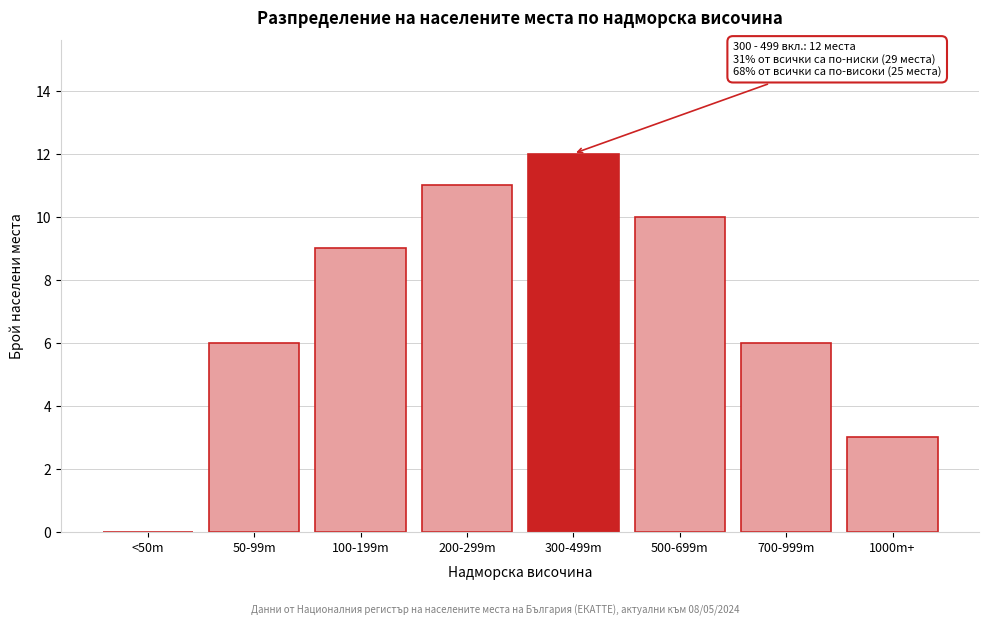

Reading left to right, list all the values displayed in this chart.

<50m=0	50-99m=6	100-199m=9	200-299m=11	300-499m=12	500-699m=10	700-999m=6	1000m+=3